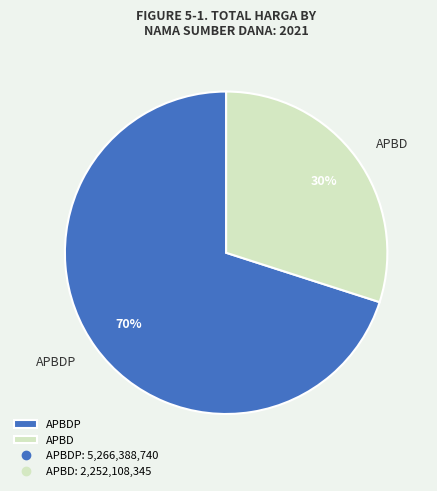

Is there a majority slice in this chart?

Yes